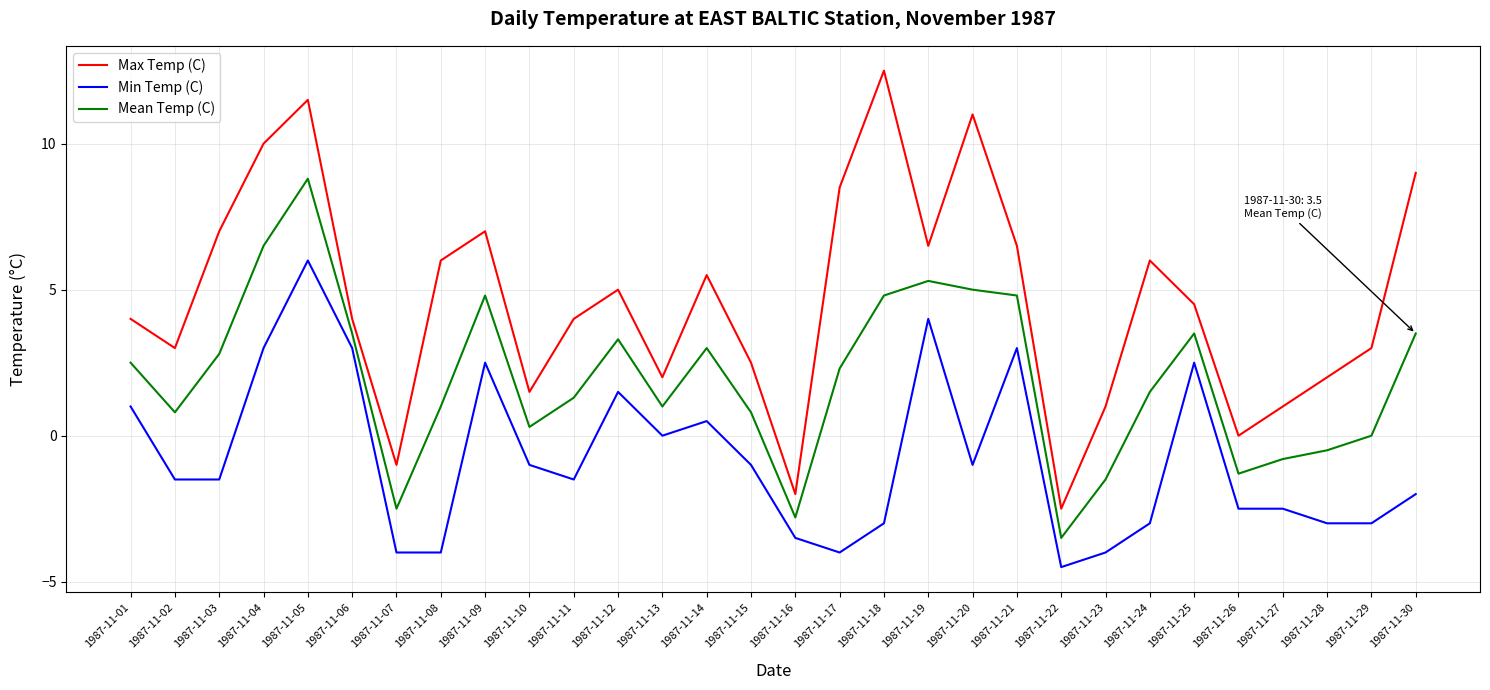

Reading left to right, what are all the values shown in this chart?

Max Temp (C): 1987-11-01=4.0	1987-11-02=3.0	1987-11-03=7.0	1987-11-04=10.0	1987-11-05=11.5	1987-11-06=4.0	1987-11-07=-1.0	1987-11-08=6.0	1987-11-09=7.0	1987-11-10=1.5	1987-11-11=4.0	1987-11-12=5.0	1987-11-13=2.0	1987-11-14=5.5	1987-11-15=2.5	1987-11-16=-2.0	1987-11-17=8.5	1987-11-18=12.5	1987-11-19=6.5	1987-11-20=11.0	1987-11-21=6.5	1987-11-22=-2.5	1987-11-23=1.0	1987-11-24=6.0	1987-11-25=4.5	1987-11-26=0.0	1987-11-27=1.0	1987-11-28=2.0	1987-11-29=3.0	1987-11-30=9.0
Min Temp (C): 1987-11-01=1.0	1987-11-02=-1.5	1987-11-03=-1.5	1987-11-04=3.0	1987-11-05=6.0	1987-11-06=3.0	1987-11-07=-4.0	1987-11-08=-4.0	1987-11-09=2.5	1987-11-10=-1.0	1987-11-11=-1.5	1987-11-12=1.5	1987-11-13=0.0	1987-11-14=0.5	1987-11-15=-1.0	1987-11-16=-3.5	1987-11-17=-4.0	1987-11-18=-3.0	1987-11-19=4.0	1987-11-20=-1.0	1987-11-21=3.0	1987-11-22=-4.5	1987-11-23=-4.0	1987-11-24=-3.0	1987-11-25=2.5	1987-11-26=-2.5	1987-11-27=-2.5	1987-11-28=-3.0	1987-11-29=-3.0	1987-11-30=-2.0
Mean Temp (C): 1987-11-01=2.5	1987-11-02=0.8	1987-11-03=2.8	1987-11-04=6.5	1987-11-05=8.8	1987-11-06=3.5	1987-11-07=-2.5	1987-11-08=1.0	1987-11-09=4.8	1987-11-10=0.3	1987-11-11=1.3	1987-11-12=3.3	1987-11-13=1.0	1987-11-14=3.0	1987-11-15=0.8	1987-11-16=-2.8	1987-11-17=2.3	1987-11-18=4.8	1987-11-19=5.3	1987-11-20=5.0	1987-11-21=4.8	1987-11-22=-3.5	1987-11-23=-1.5	1987-11-24=1.5	1987-11-25=3.5	1987-11-26=-1.3	1987-11-27=-0.8	1987-11-28=-0.5	1987-11-29=0.0	1987-11-30=3.5